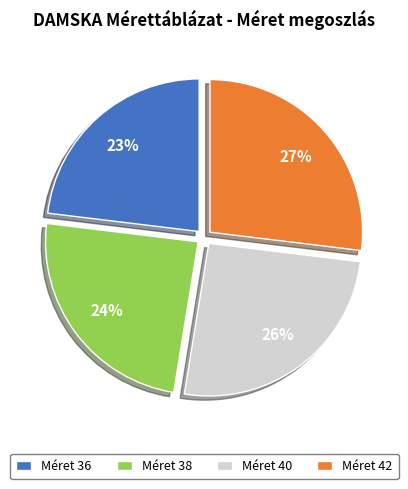

The Méret 38 slice represents 24% of the pie. True or false?

True